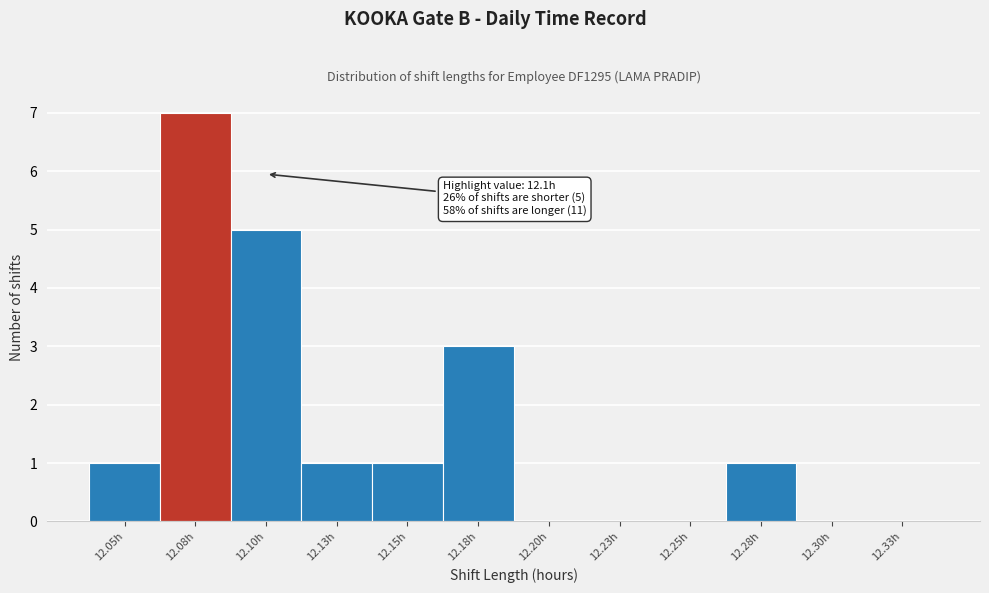

Reading left to right, list all the values displayed in this chart.

12.05h=1	12.08h=7	12.10h=5	12.13h=1	12.15h=1	12.18h=3	12.20h=0	12.23h=0	12.25h=0	12.28h=1	12.30h=0	12.33h=0